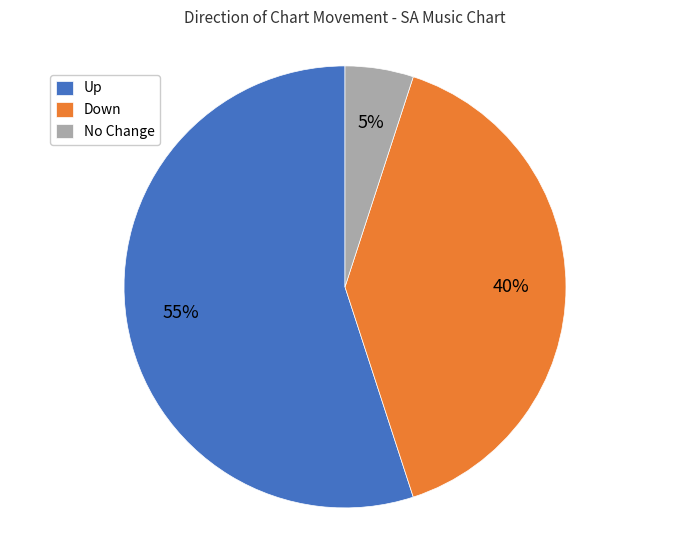

Do Down and No Change together represent more than half of the pie?

No